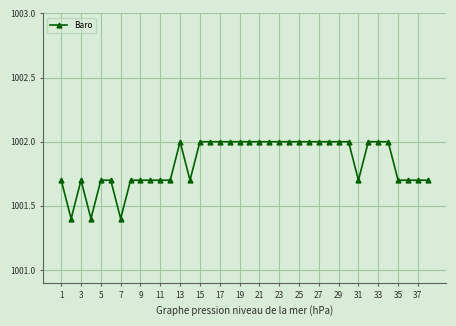

What is the smallest value displayed?

1001.4